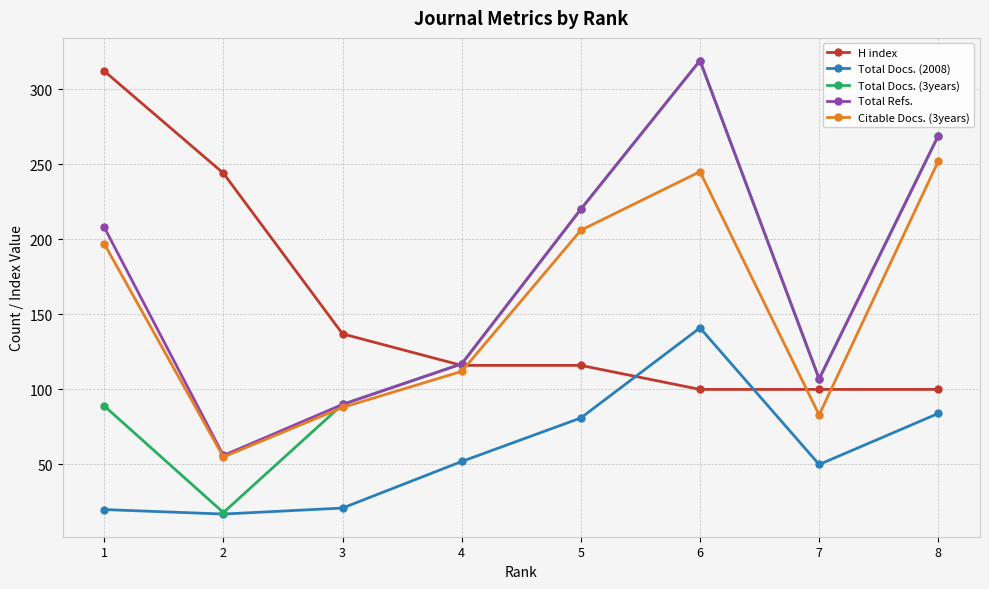

At how many categories does at least one series exceed 39?

8